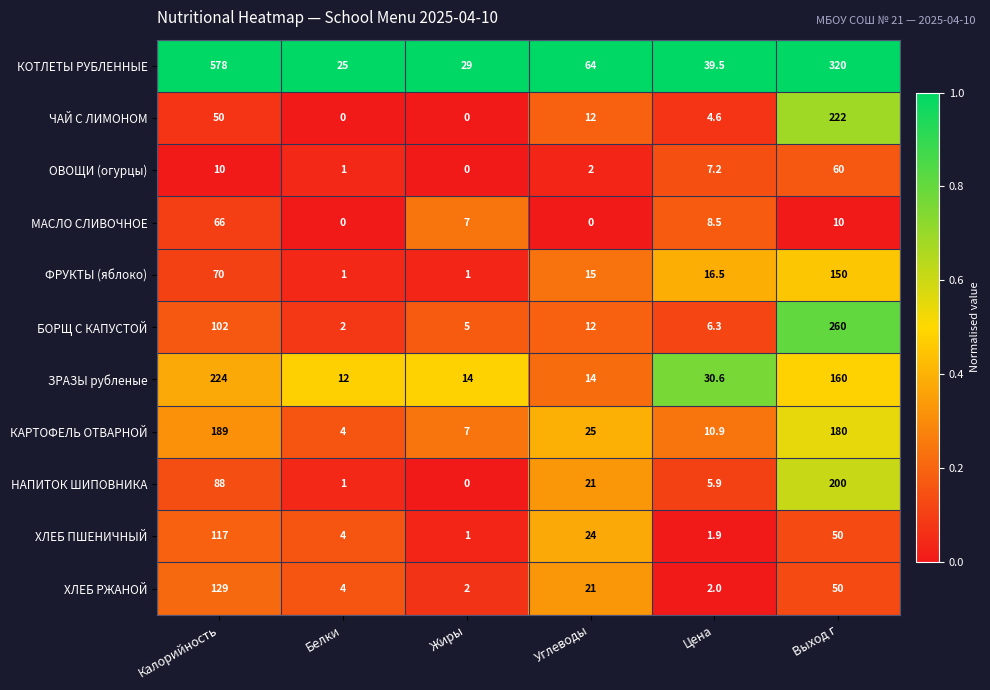

What is the average value of the ЗРАЗЫ рубленые series?

75.8